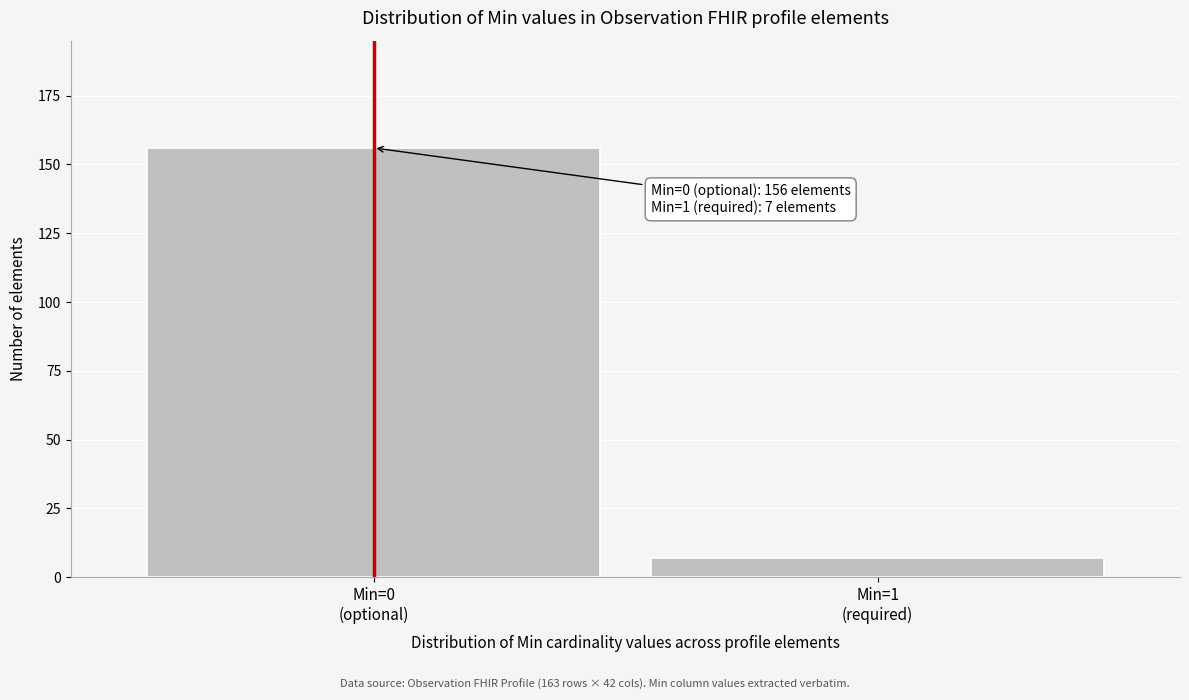

Reading left to right, list all the values displayed in this chart.

156	7